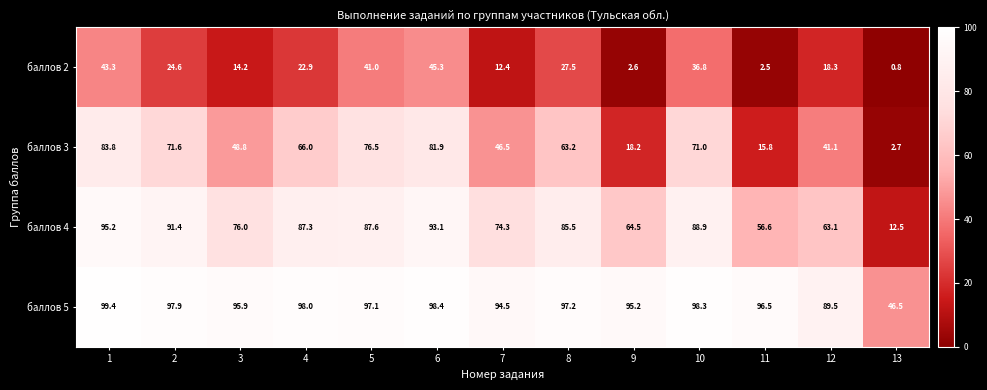

Which series has the widest spread of values?

баллов 4